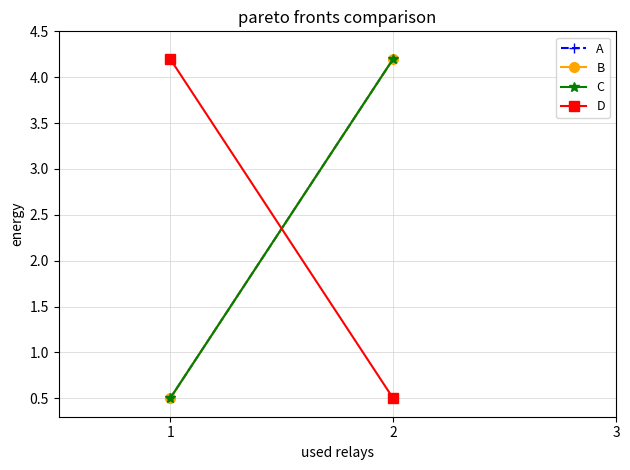

How many data points does each series have?

2